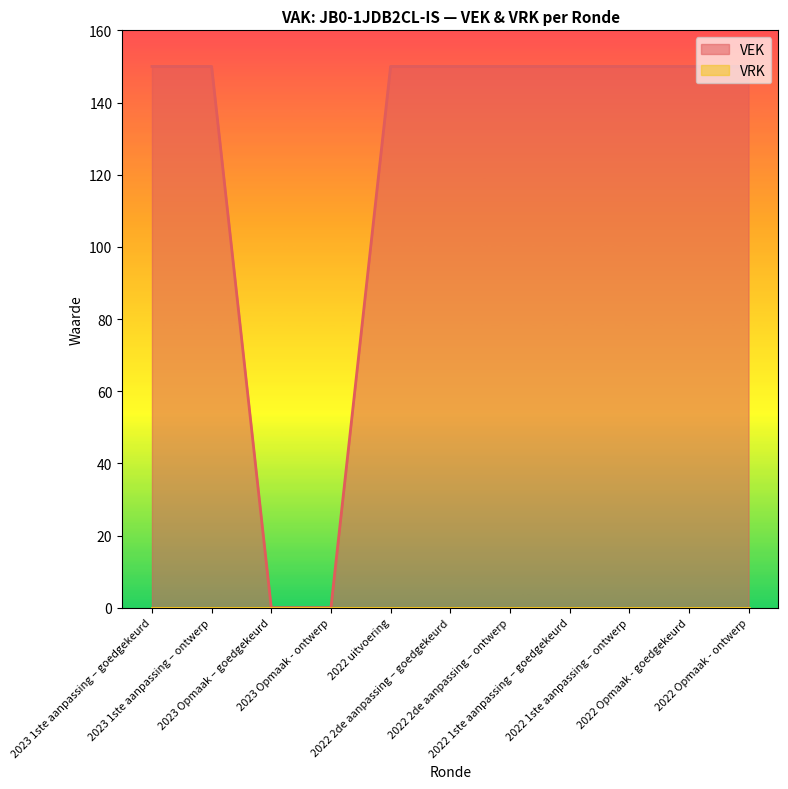

What is the difference between the values at 2022 1ste aanpassing – goedgekeurd and 2023 Opmaak - ontwerp?

150